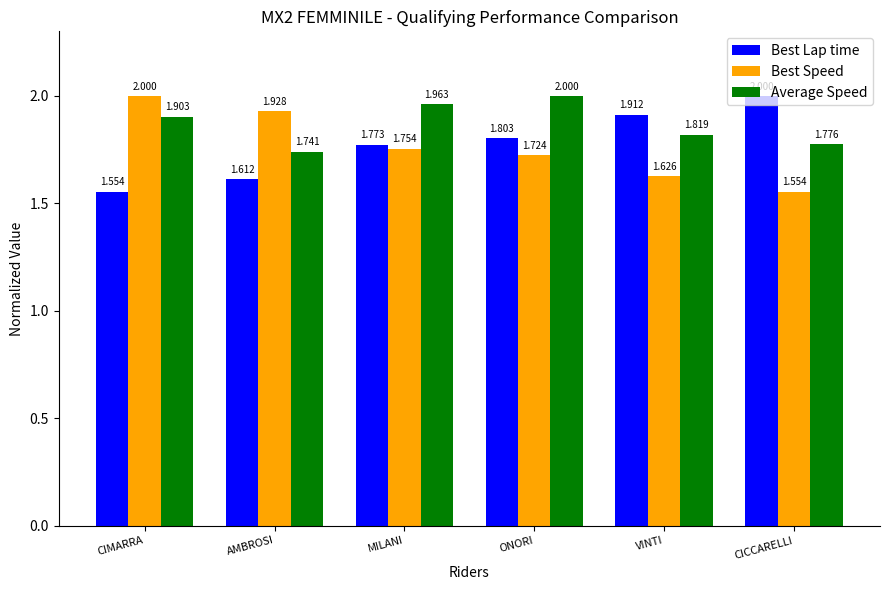

At which category is the sum across all series the highest?

ONORI